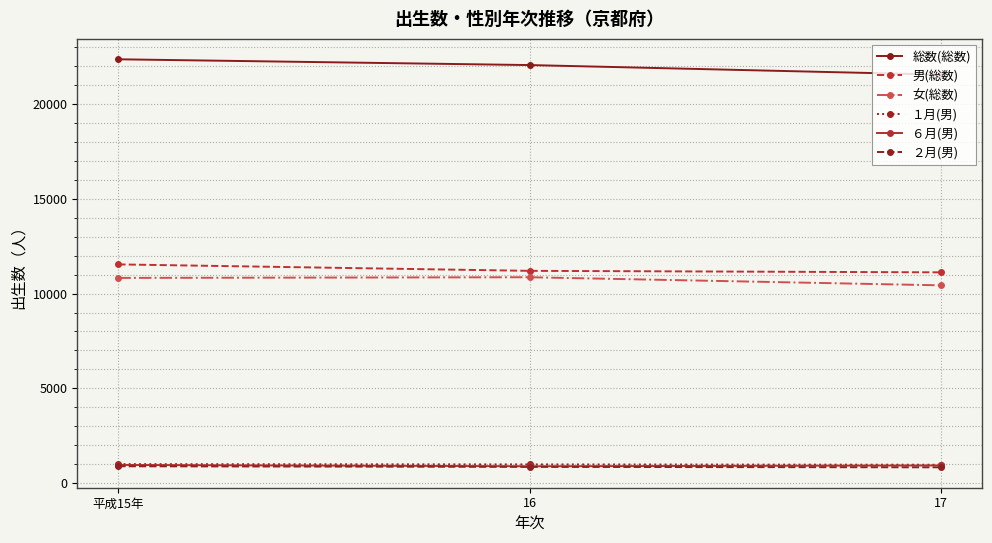

Which series has the largest total across all categories?

総数(総数)